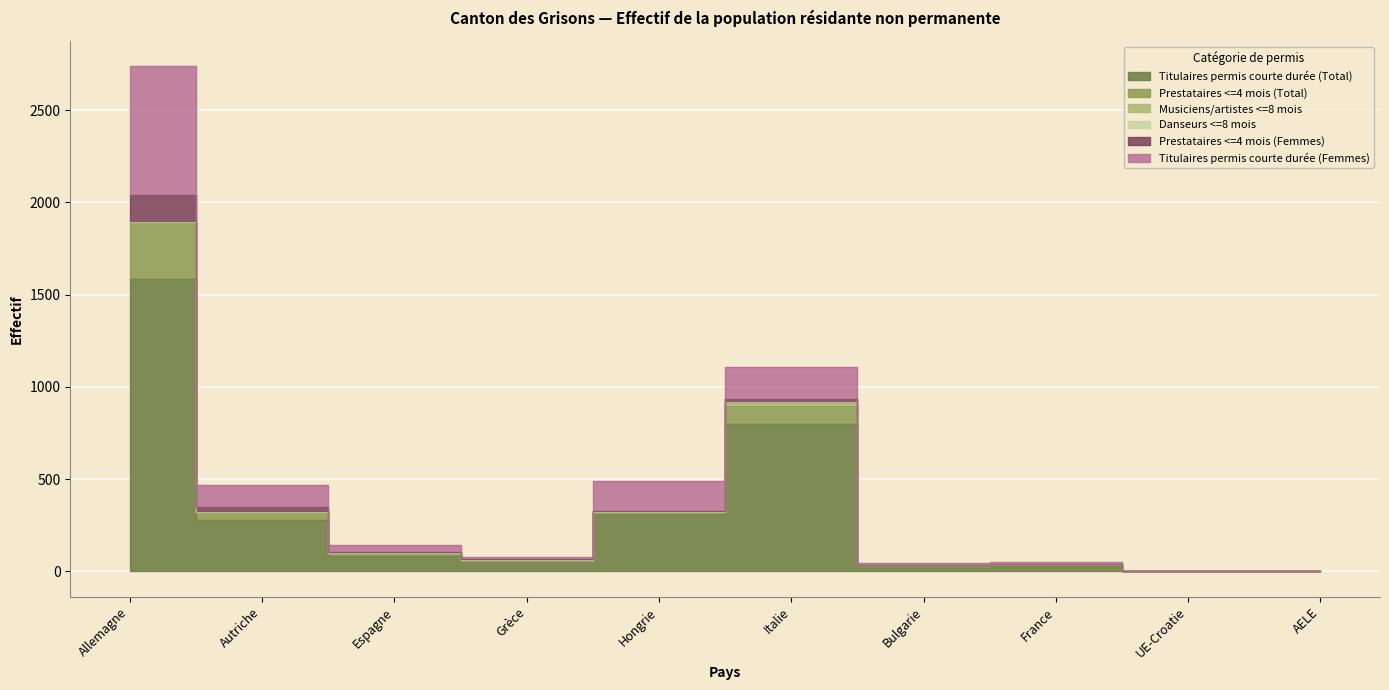

True or false: Titulaires permis courte durée (Total) and Musiciens/artistes <=8 mois intersect in this chart.

False